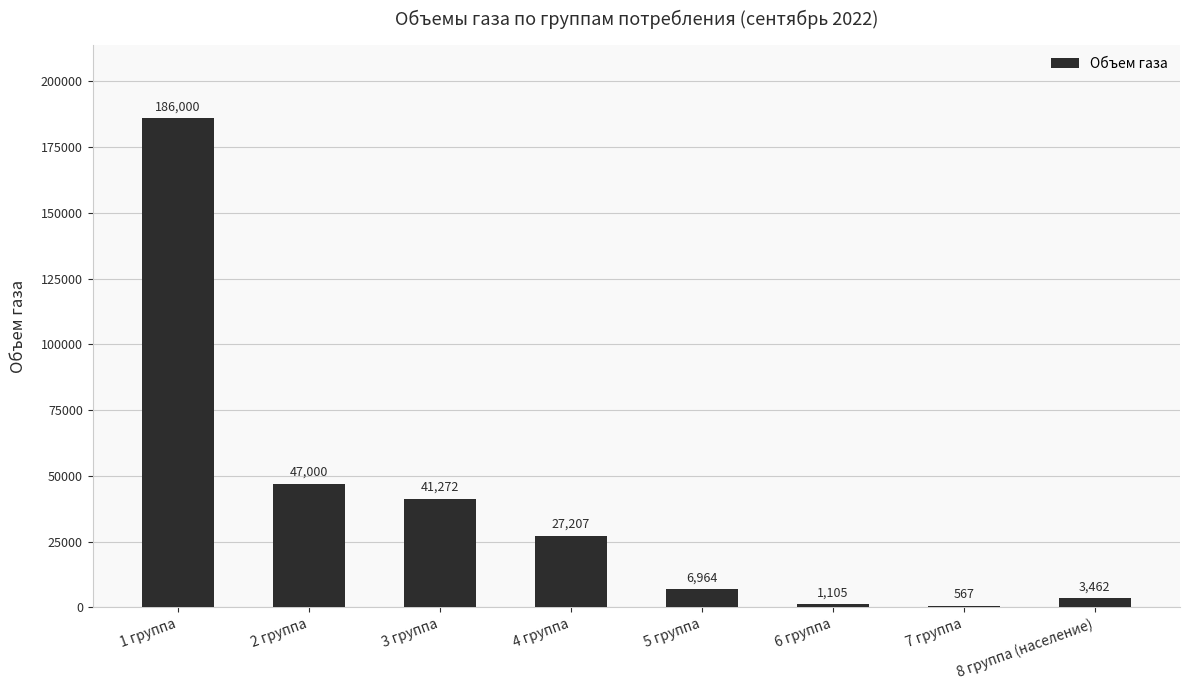

The value at 4 группа is 7508.5. True or false?

False